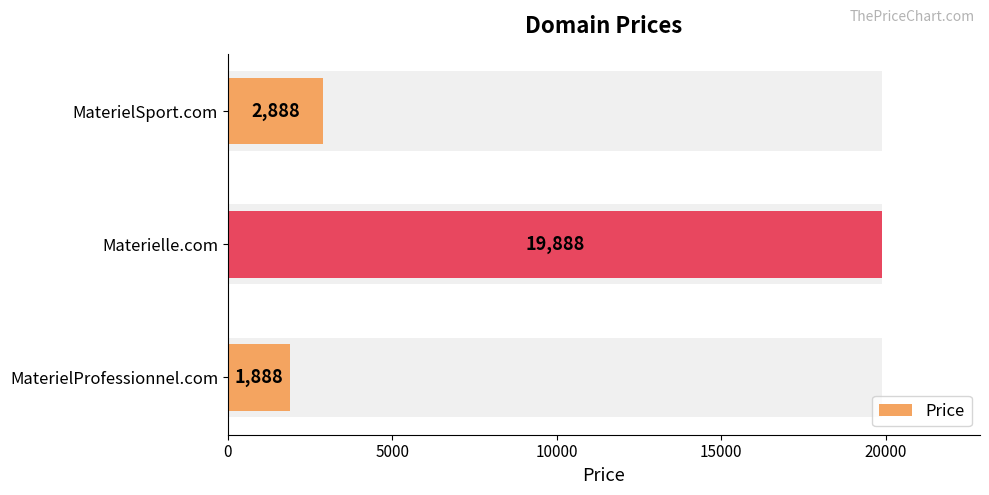

What is the value of the 2nd bar from the left?

19888